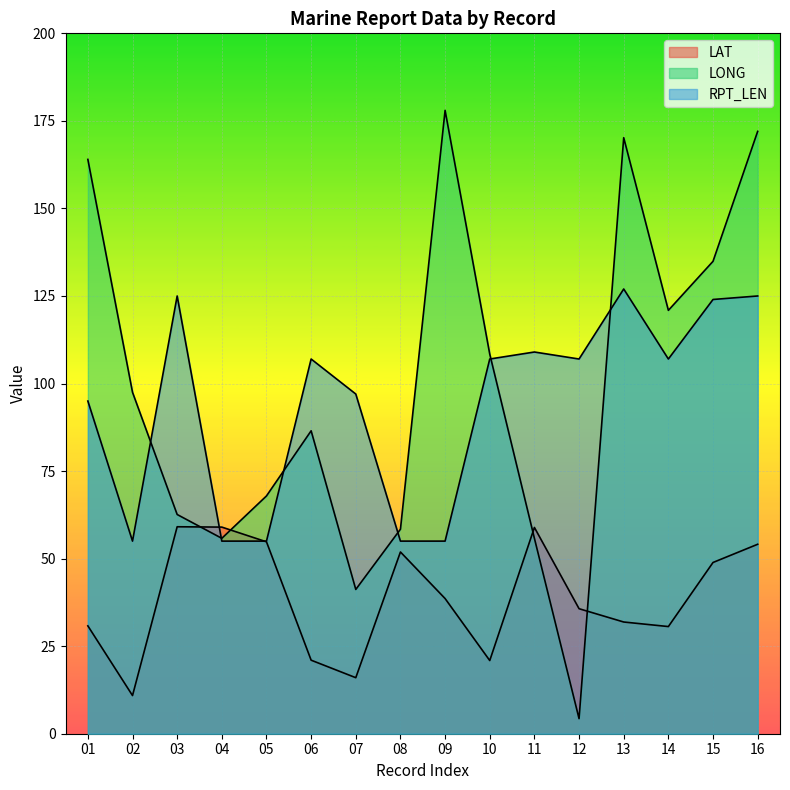

What is the value of the RPT_LEN point at the 16th from the left?

125.0